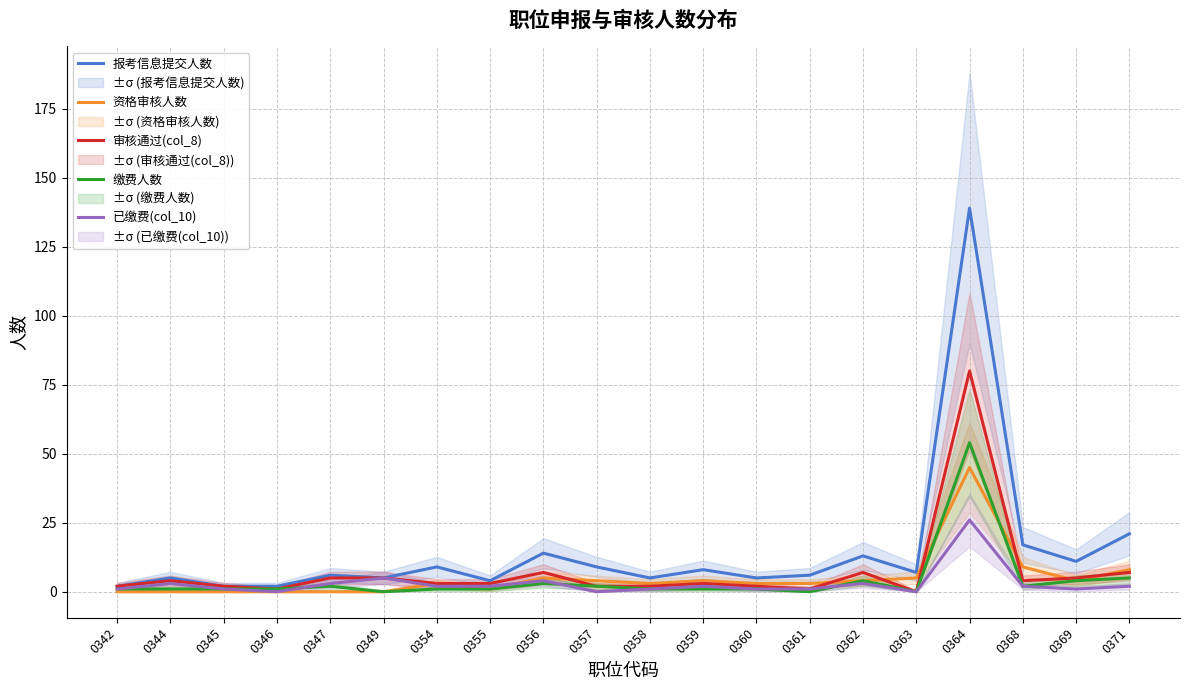

Rank the categories by 缴费人数 value from highest to lowest.

0364, 0371, 0362, 0369, 0356, 0347, 0357, 0368, 0342, 0344, 0345, 0346, 0354, 0355, 0358, 0359, 0360, 0349, 0361, 0363